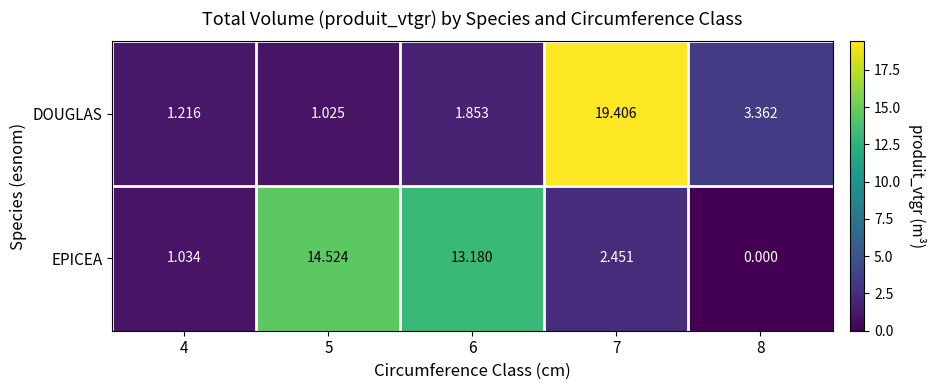

List the series in order of their peak value, lowest first.

EPICEA, DOUGLAS